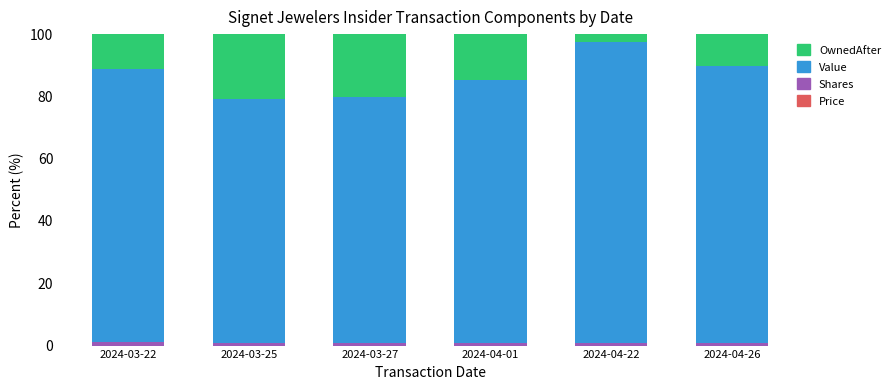

How many series are shown in this chart?

4